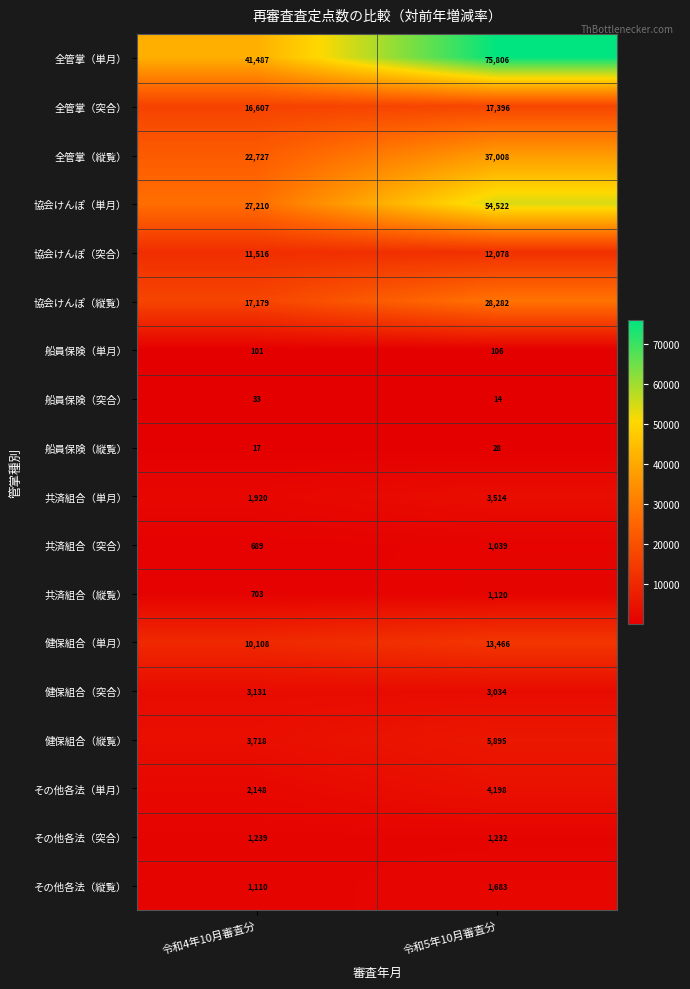

Where is 協会けんぽ（単月） nearest to the value 40866?

令和4年10月審査分